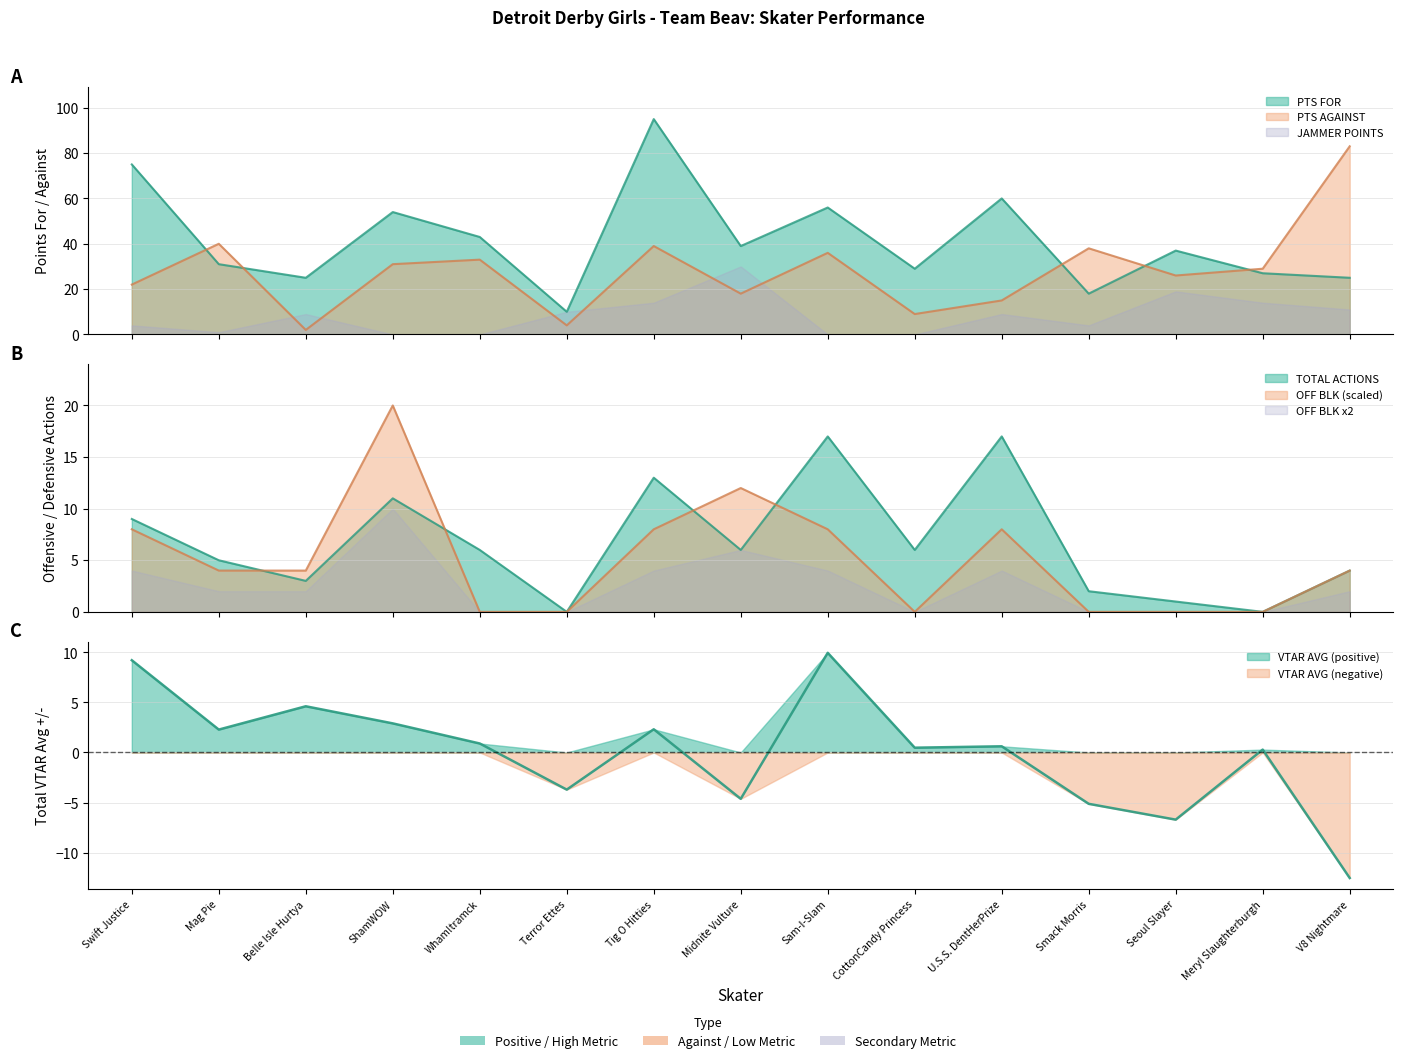

How many interior local peaks does the PTS FOR series have?

5